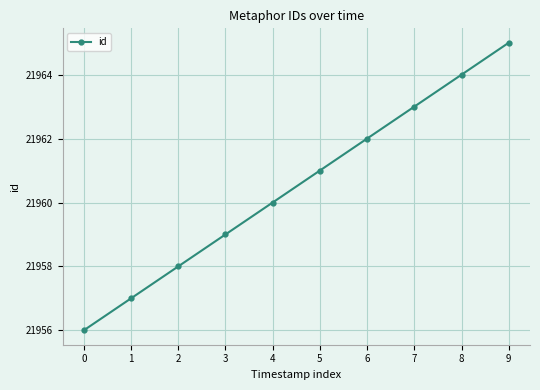

Which label corresponds to the largest value in the chart?

9